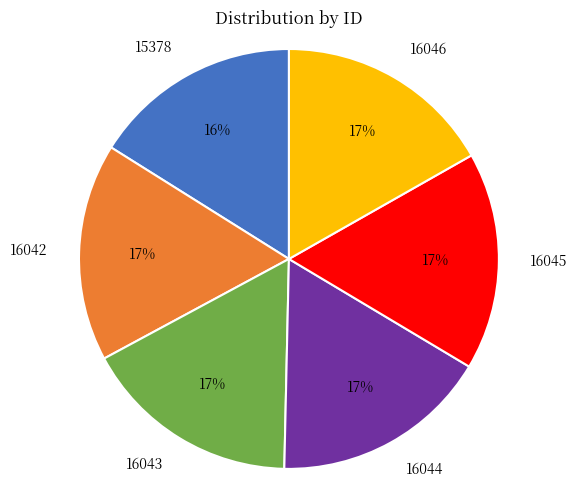

What is the smallest slice in the pie chart?

15378